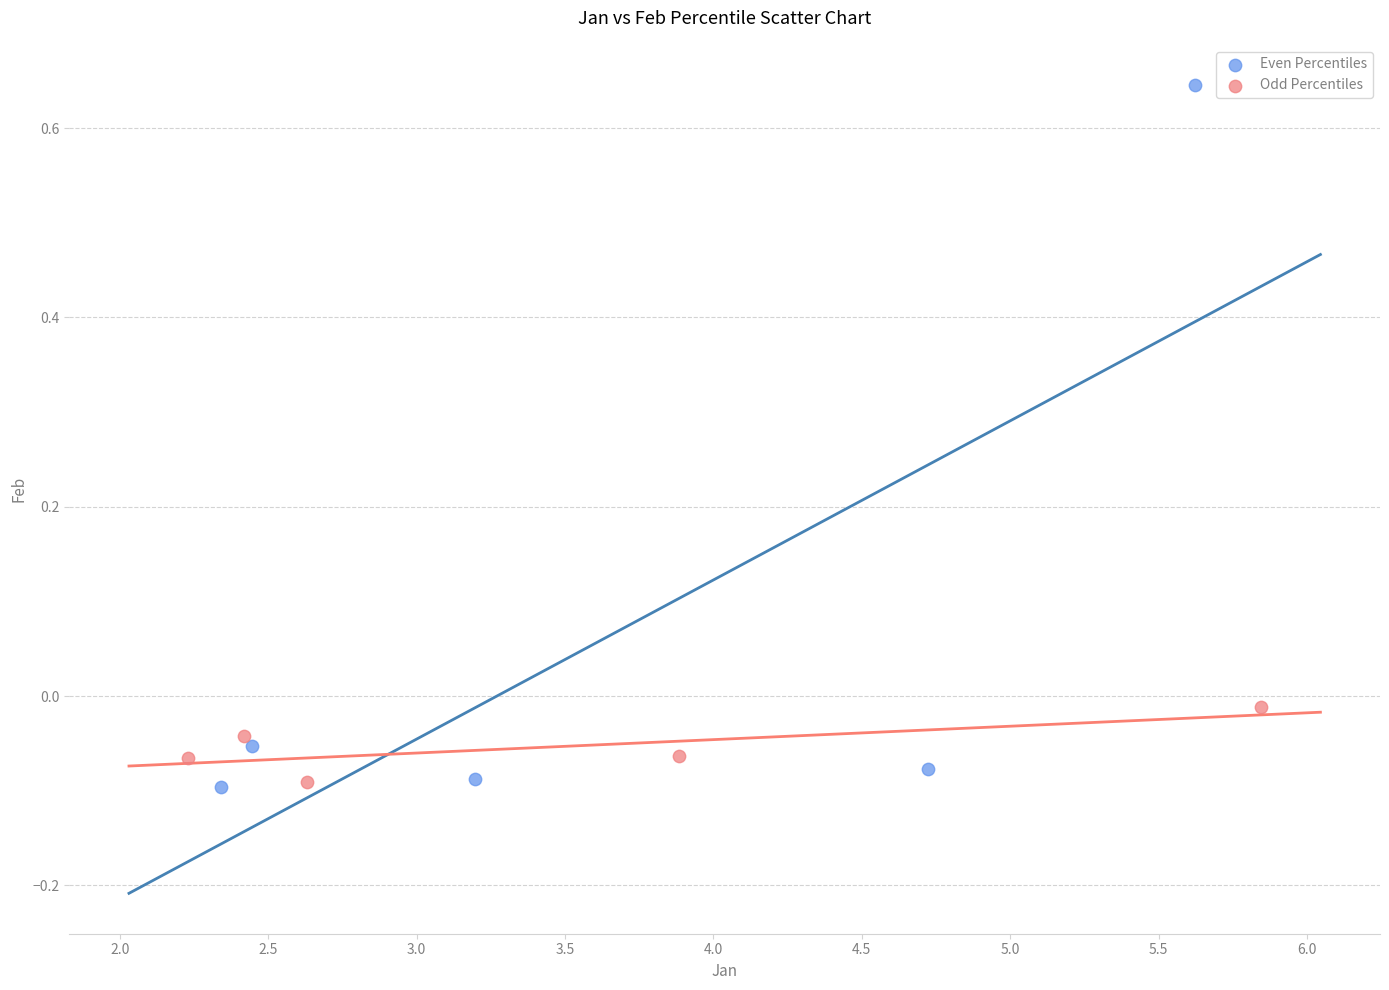

Which series has the widest spread of Y values?

Even Percentiles